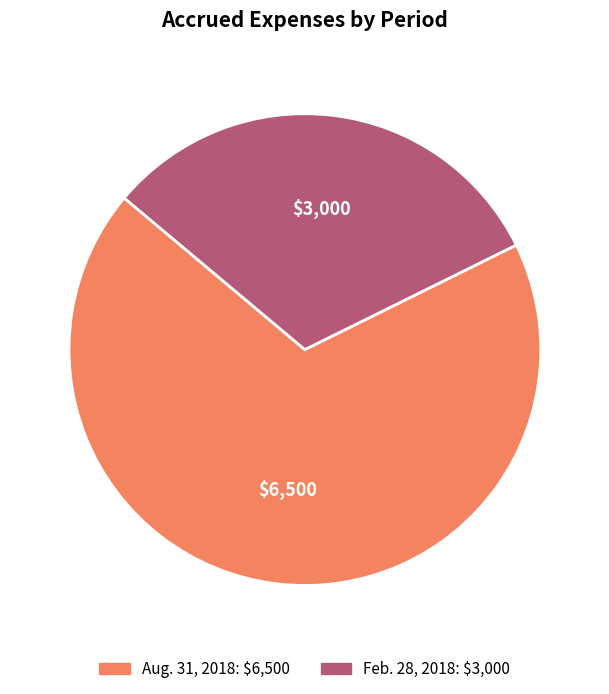

Combined, do Aug. 31, 2018 and Feb. 28, 2018 account for over 50%?

Yes